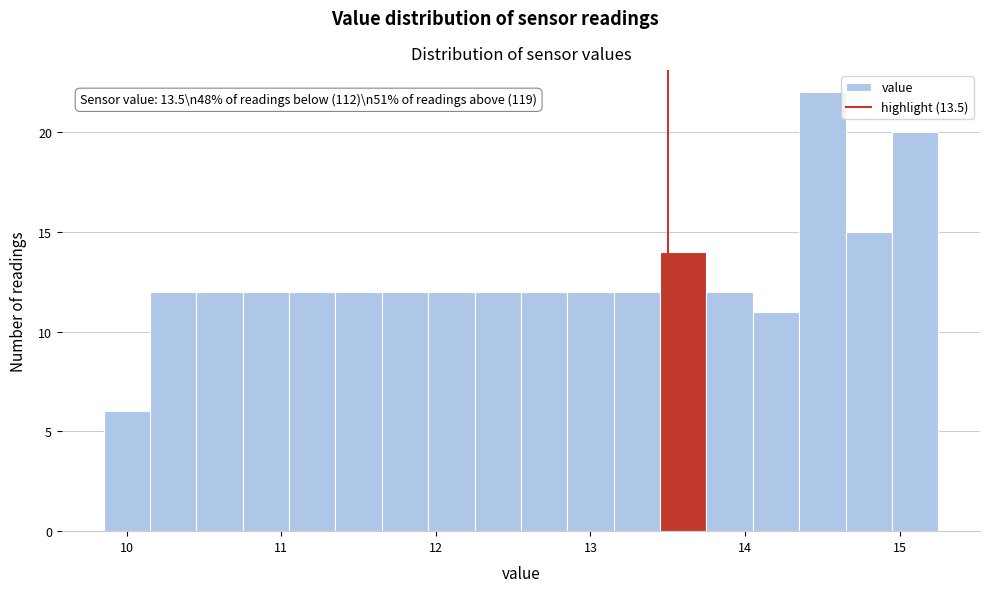

Around what value on the x-axis is the tallest bar? Give the approximate position of its centre, as read against the axis.

14.5